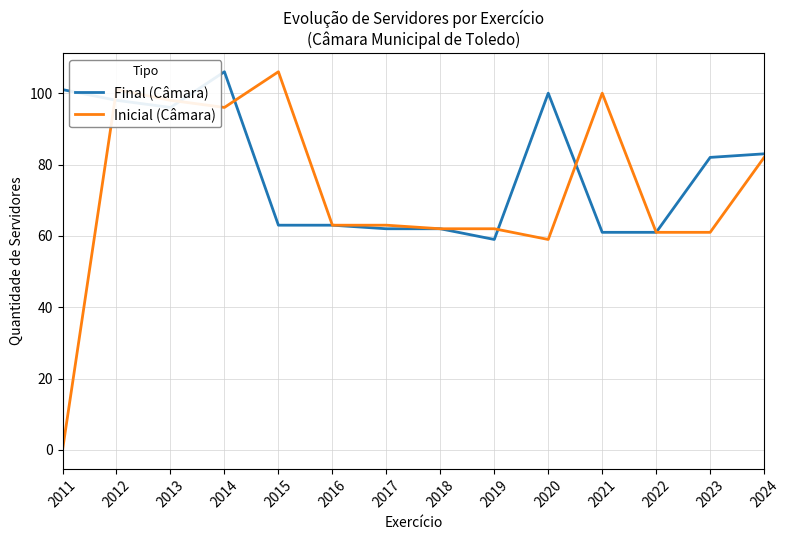

What is the greatest value displayed?

106